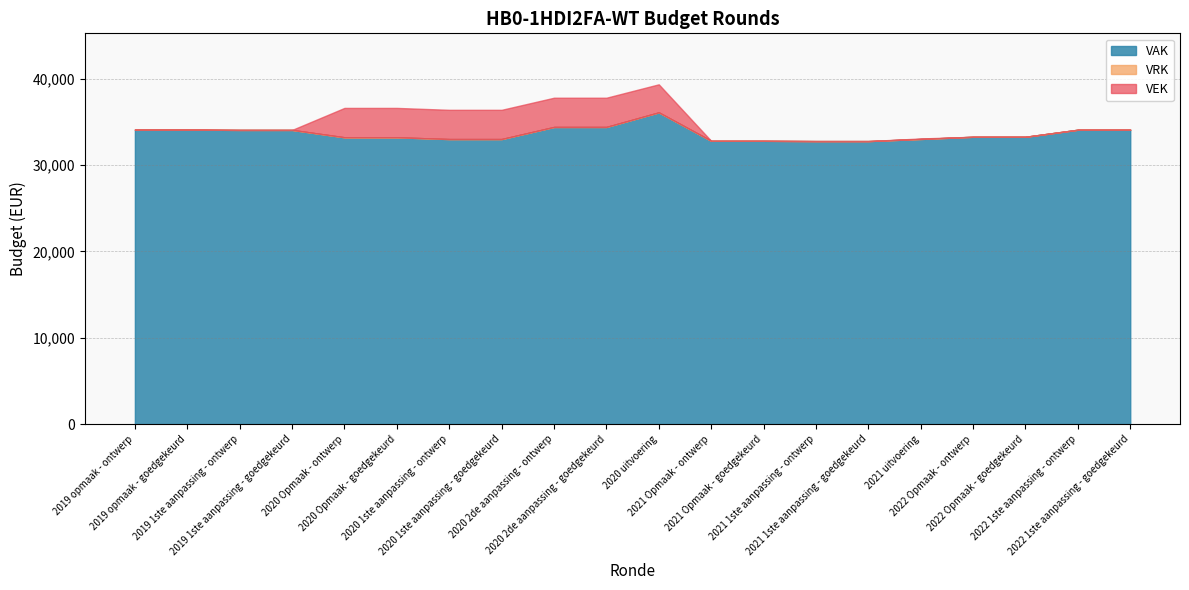

True or false: VEK and VAK intersect in this chart.

False